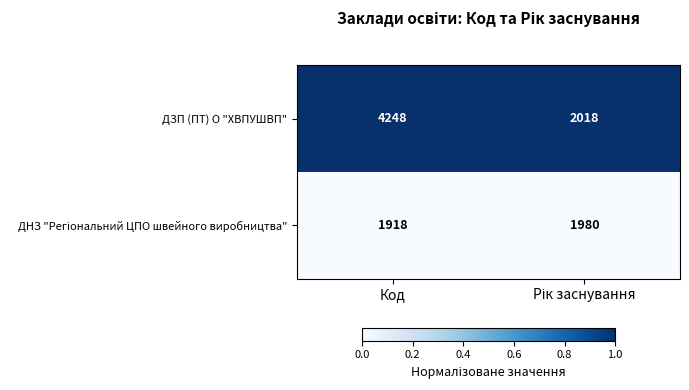

Which label corresponds to the smallest value in the chart?

Код